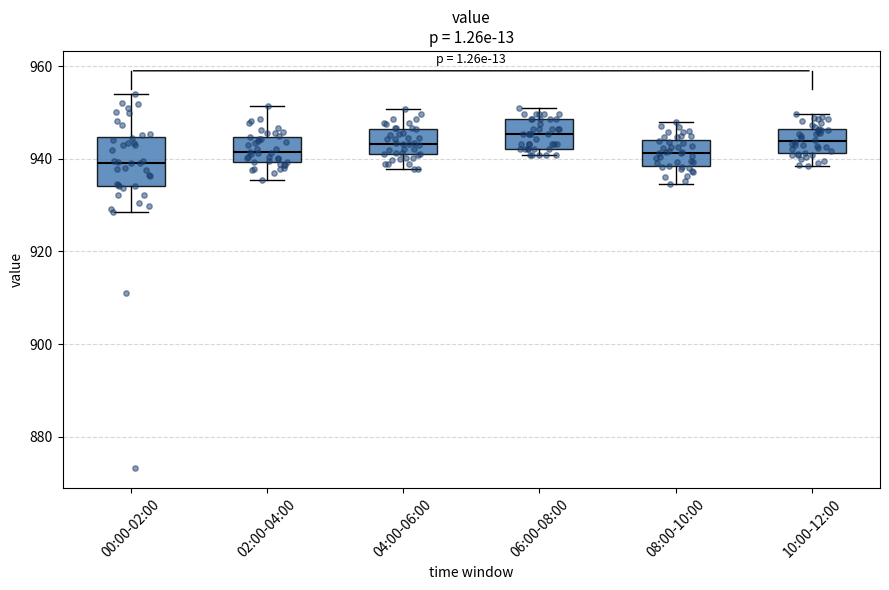

Which box is the tallest, from its lower edge to its upper edge?

00:00-02:00